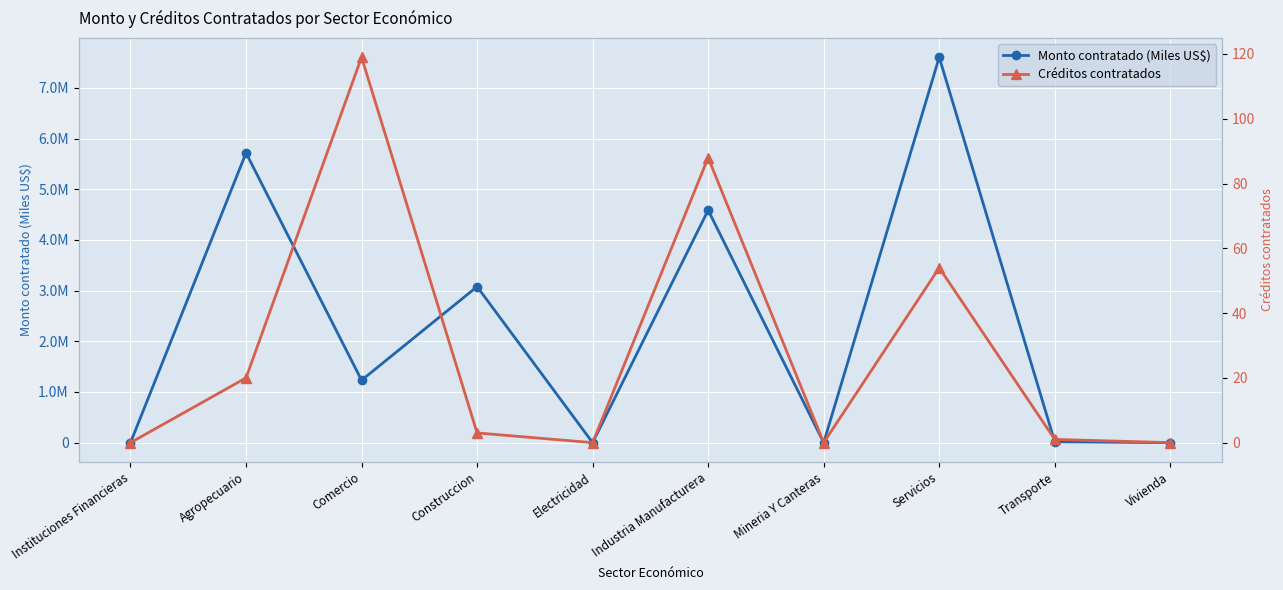

Rank the series by their average value, from highest to lowest.

Monto contratado (Miles US$), Créditos contratados